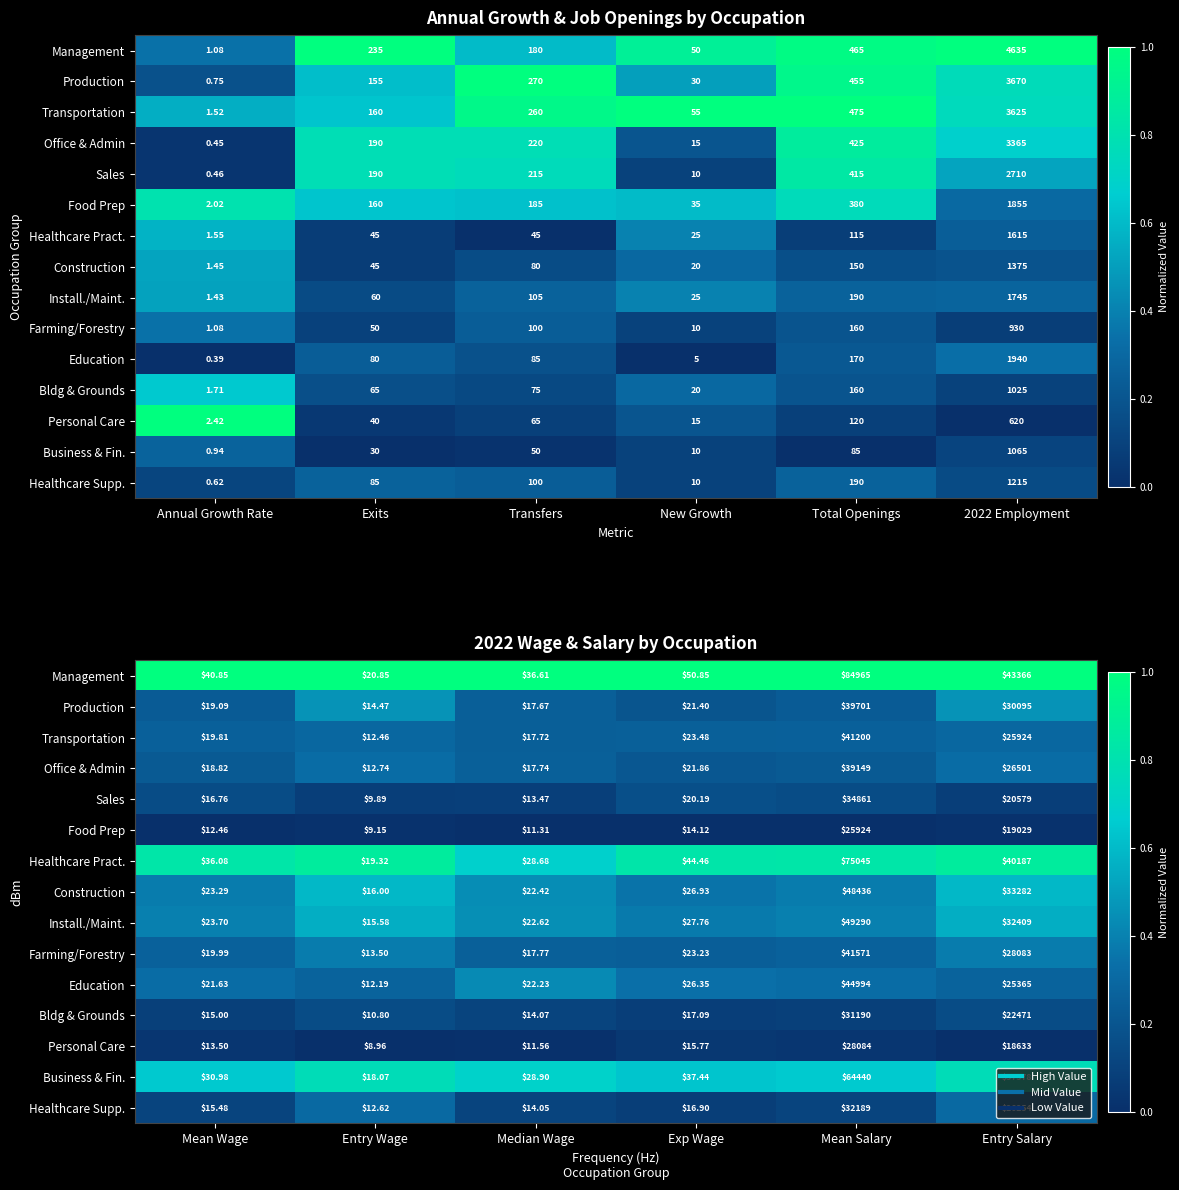

Which has a higher value, Exits or Annual Growth Rate?

Exits